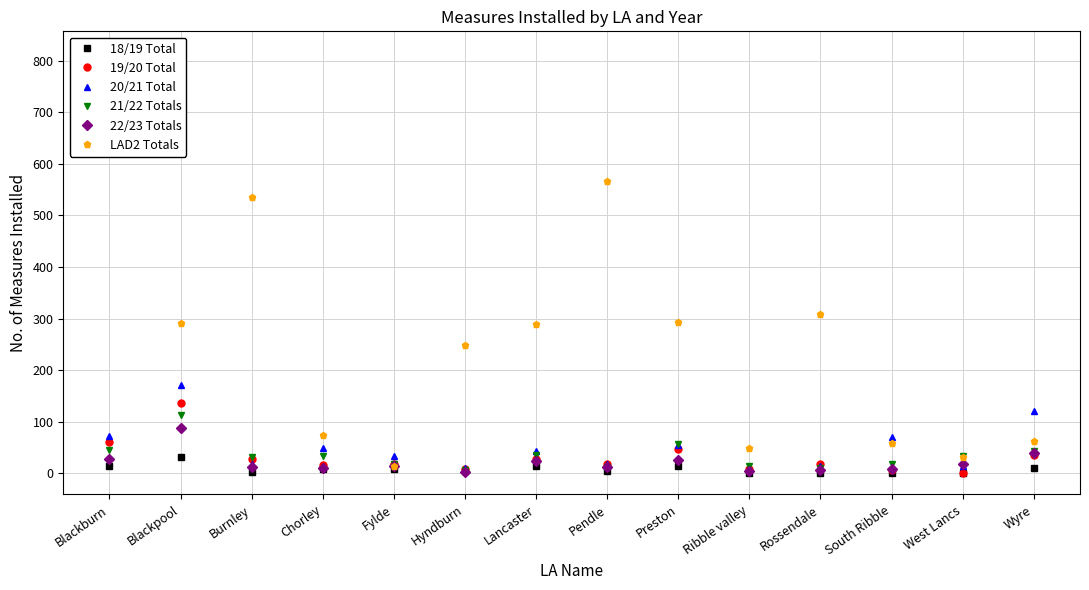

True or false: 21/22 Totals has a value of 35 at Lancaster.

True